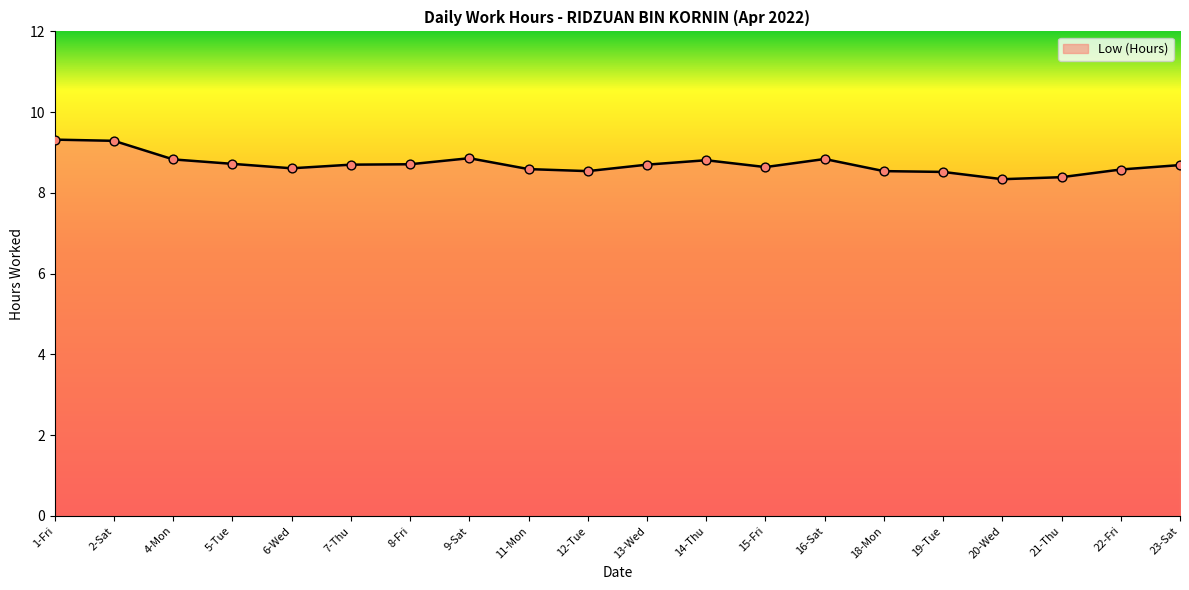

What is the change in value from 8-Fri to 18-Mon?

-0.2